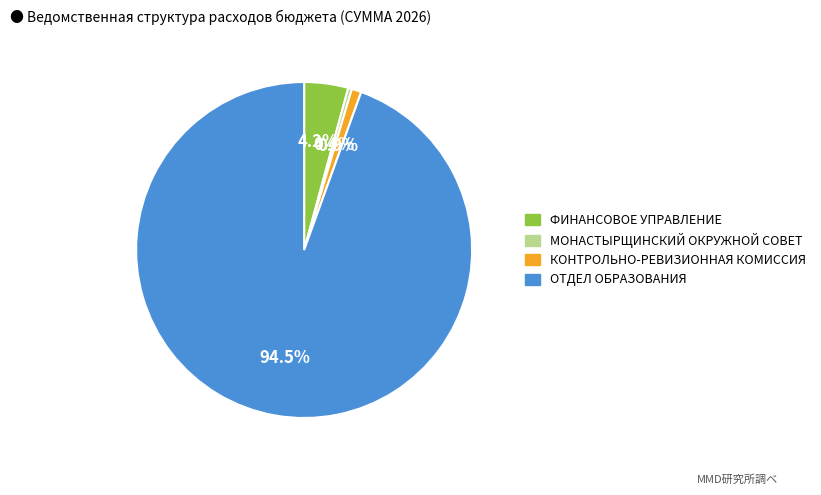

What is the ratio of the value at ОТДЕЛ ОБРАЗОВАНИЯ to the value at КОНТРОЛЬНО-РЕВИЗИОННАЯ КОМИССИЯ?

101.4